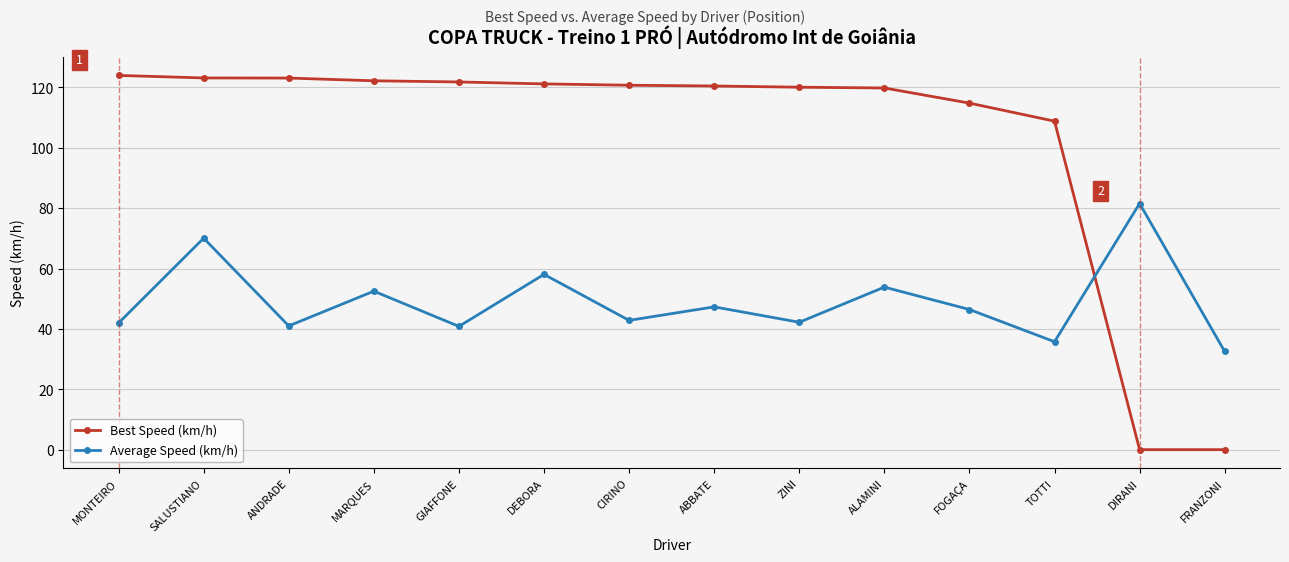

How many data points in Average Speed (km/h) are less than 46?

7